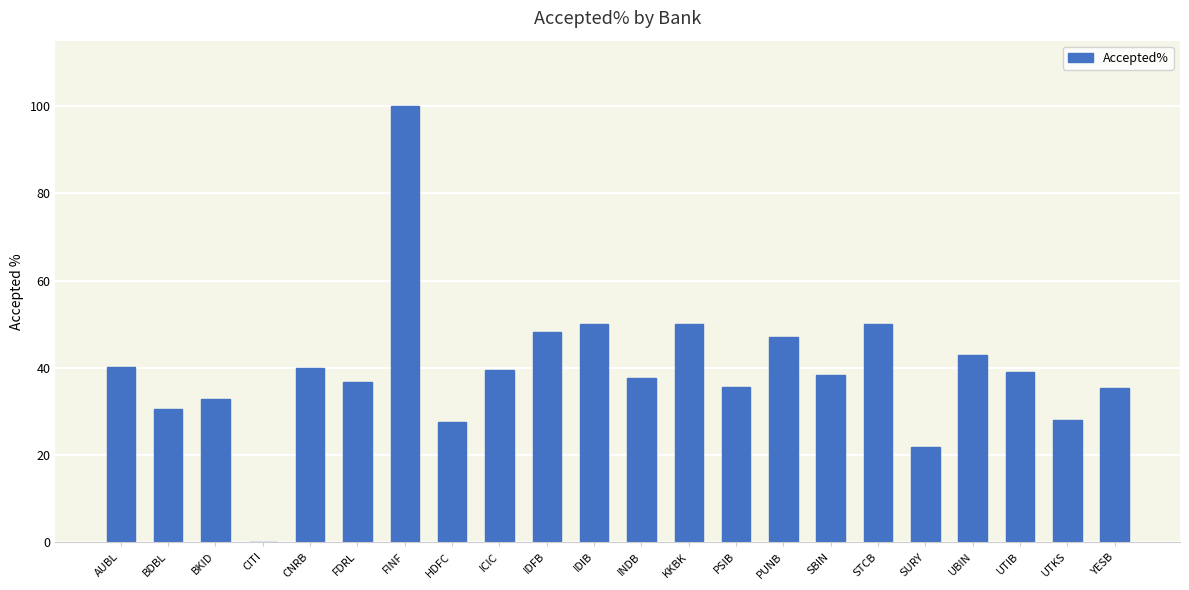

How many data points does each series have?

22